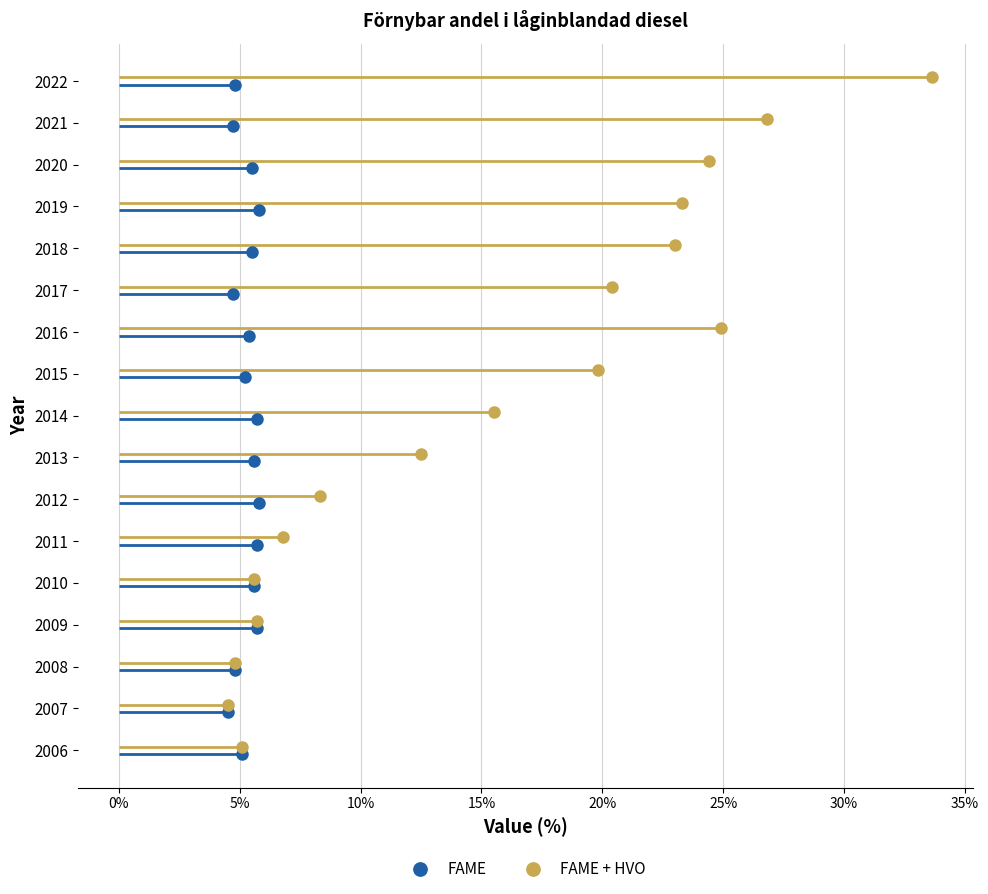

Where is FAME + HVO nearest to the value 19?

2015